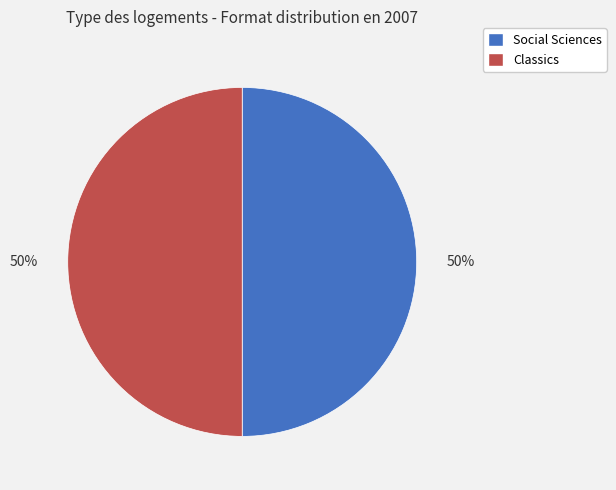

True or false: Classics accounts for 36% of the total.

False